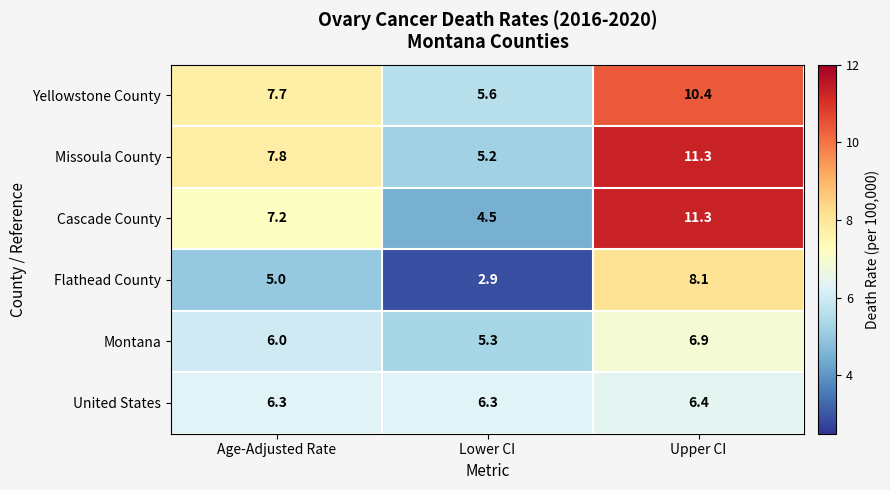

Which series has the widest spread of values?

Cascade County